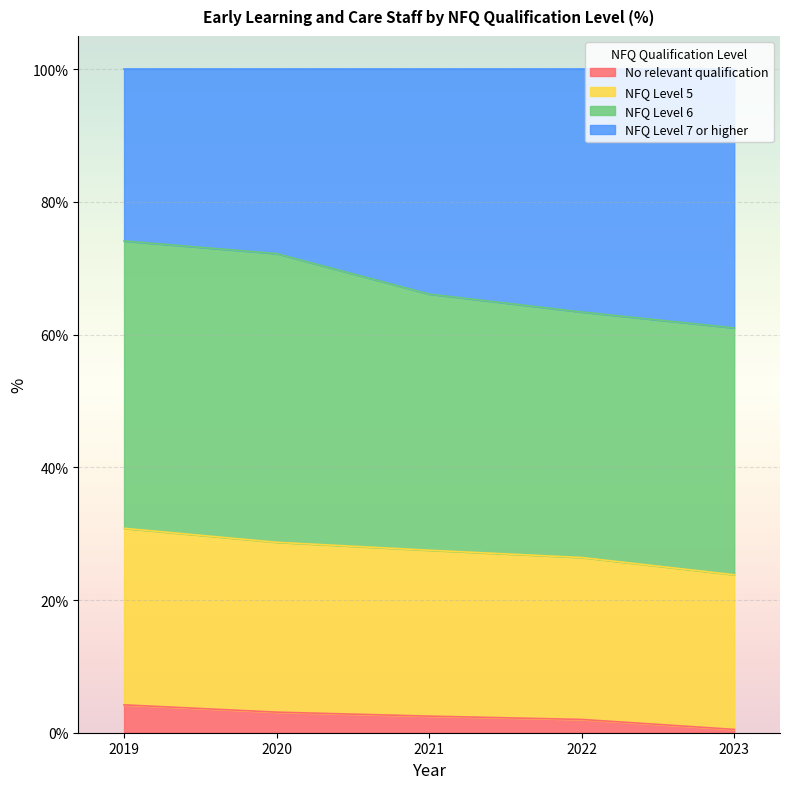

What is the total value across all series at 2019?

100.0